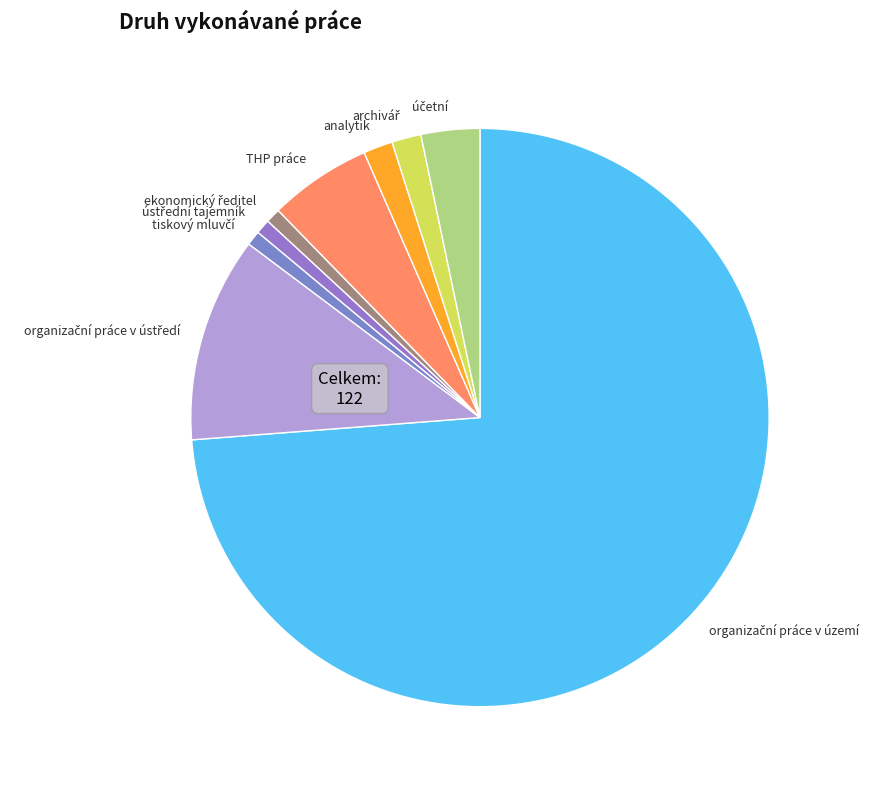

Which slice is the largest?

organizační práce v území